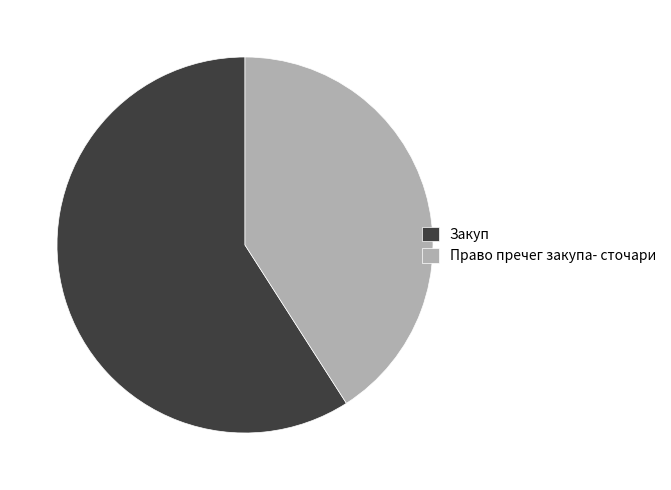

What is the largest slice in the pie chart?

Закуп